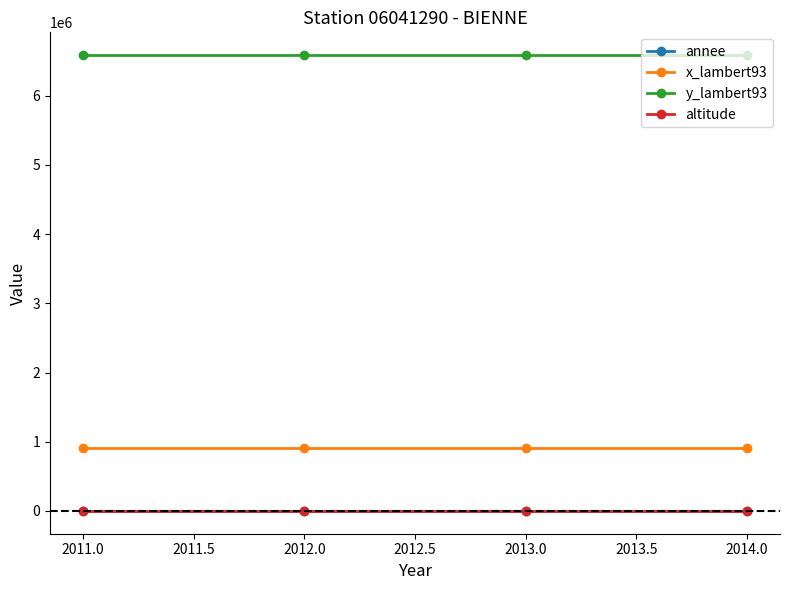

How many series are shown in this chart?

4